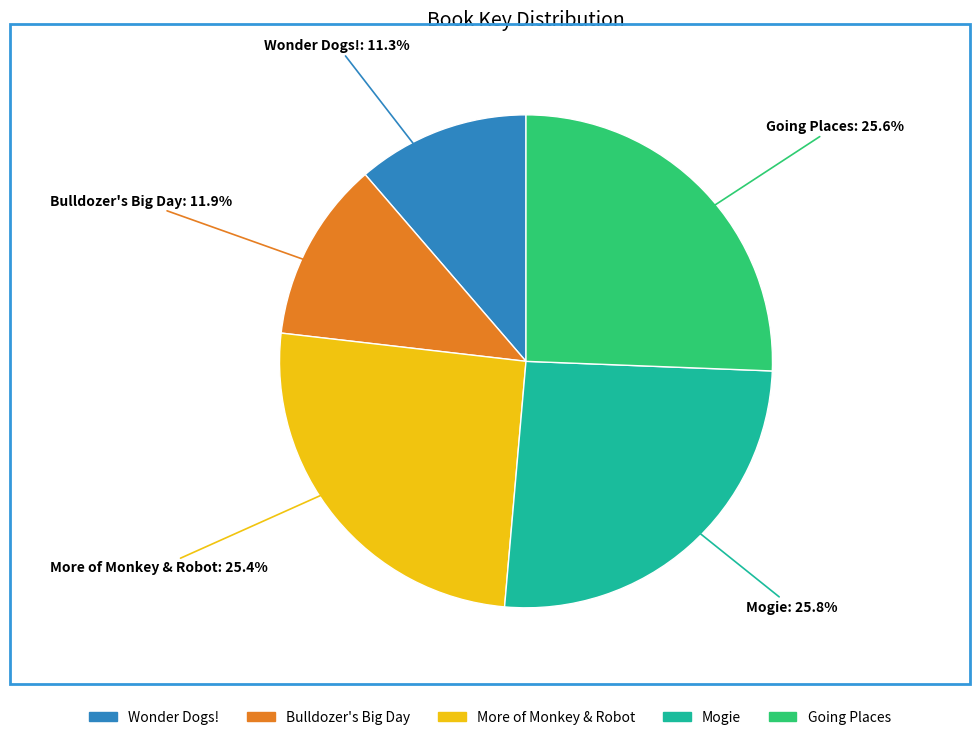

To the nearest percent, what percentage of the pie is Bulldozer's Big Day?

12%